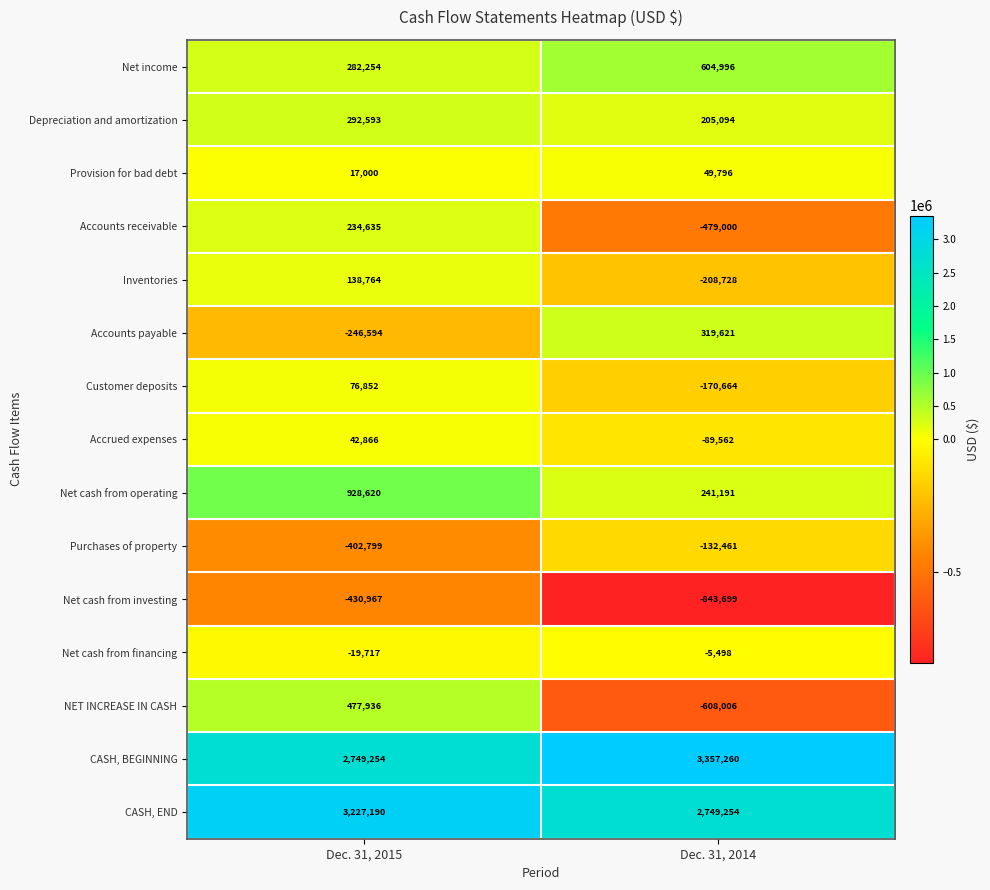

Which category has the lowest value across all series?

Dec. 31, 2014